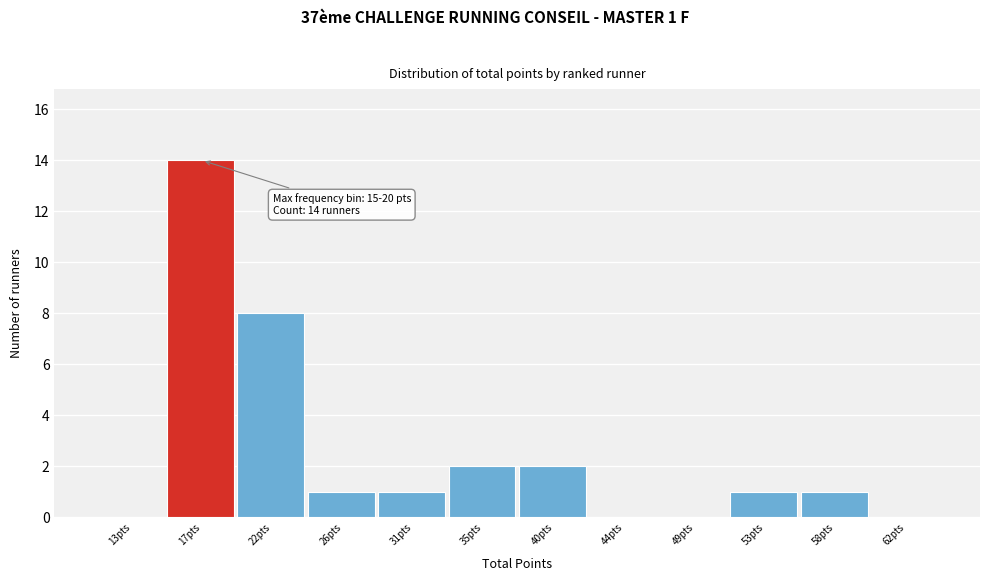

Reading left to right, what are all the values shown in this chart?

13pts=0	17pts=14	22pts=8	26pts=1	31pts=1	35pts=2	40pts=2	44pts=0	49pts=0	53pts=1	58pts=1	62pts=0